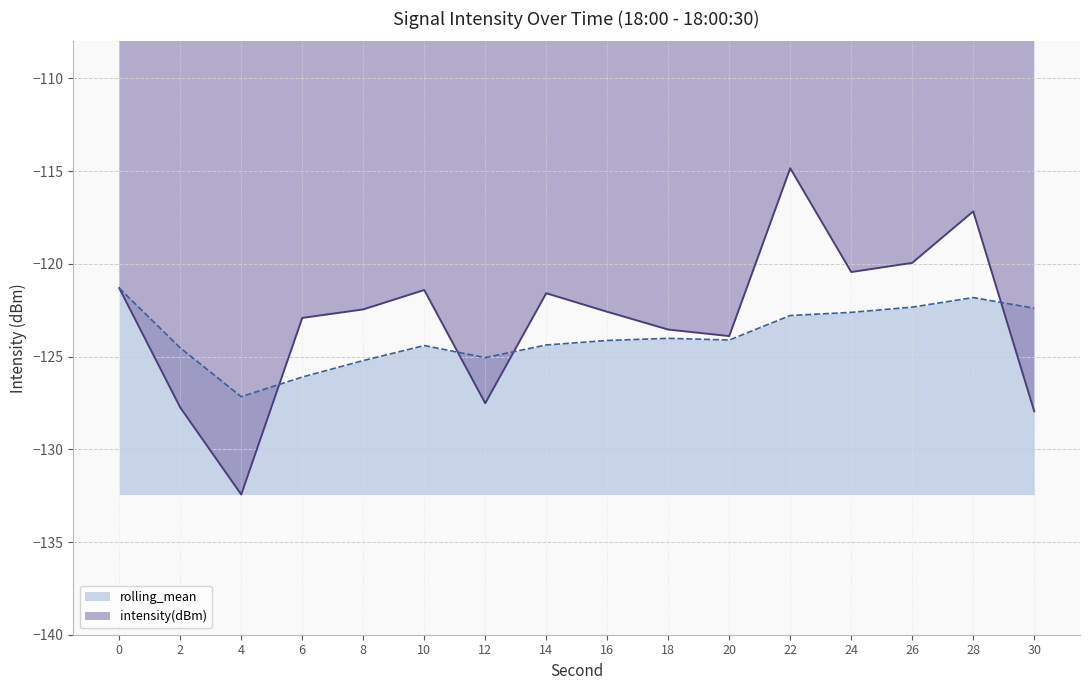

Reading left to right, transcribe all the data shown in this chart.

intensity(dBm): 0=-121.3	2=-127.7	4=-132.4	6=-122.9	8=-122.5	10=-121.4	12=-127.5	14=-121.6	16=-122.6	18=-123.5	20=-123.9	22=-114.8	24=-120.4	26=-119.9	28=-117.2	30=-128.0
rolling_mean: 0=-121.3	2=-124.5	4=-127.2	6=-126.1	8=-125.2	10=-124.4	12=-125.1	14=-124.4	16=-124.1	18=-124.0	20=-124.1	22=-122.8	24=-122.6	26=-122.3	28=-121.8	30=-122.4